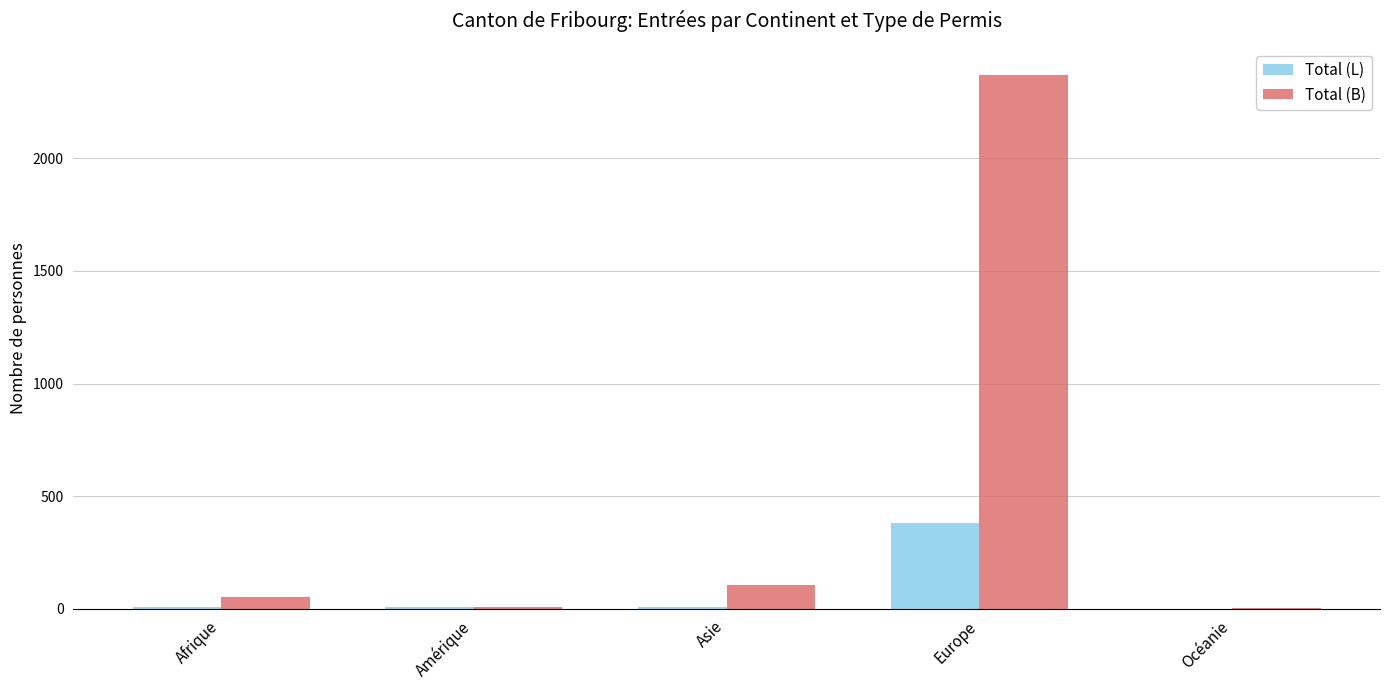

Count the number of categories in the chart.

5